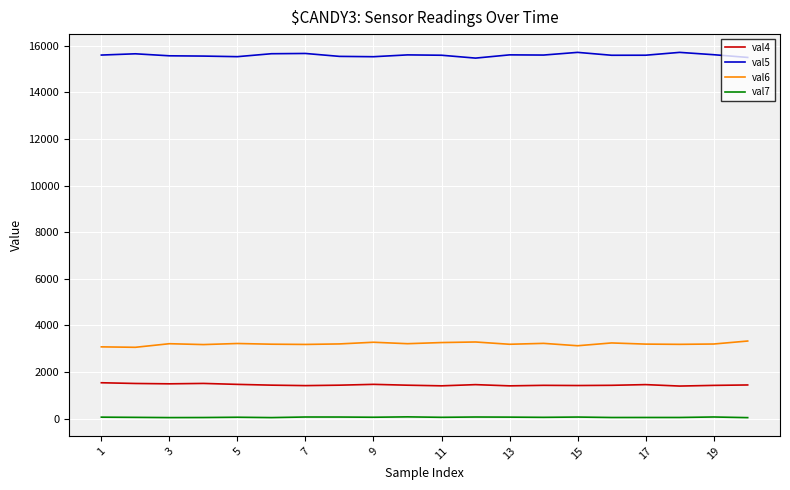

True or false: val6 and val4 cross at least once.

False